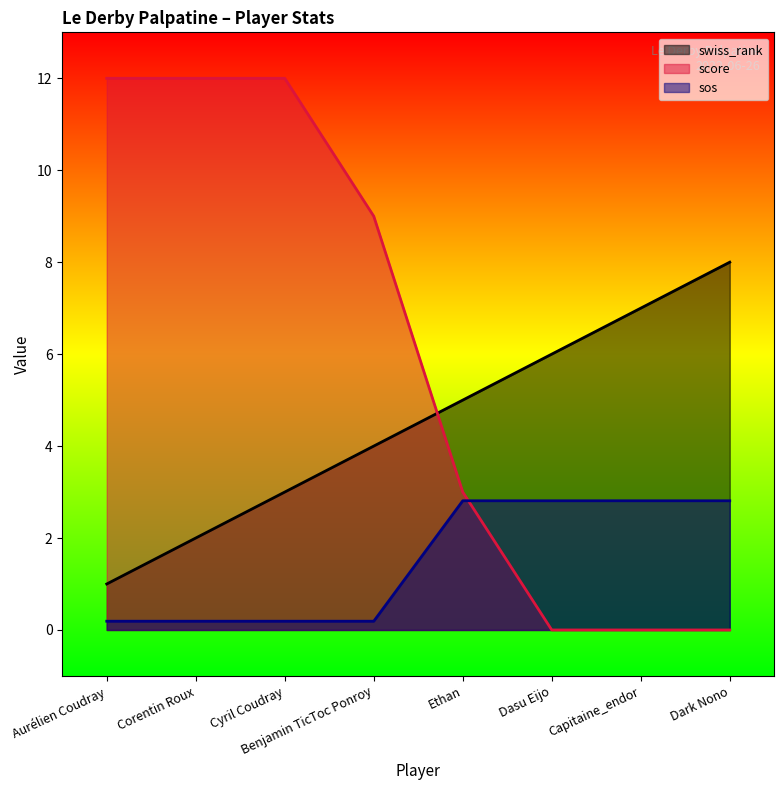

What is the sum of the swiss_rank values at Dasu Eijo and Dark Nono?

14.0